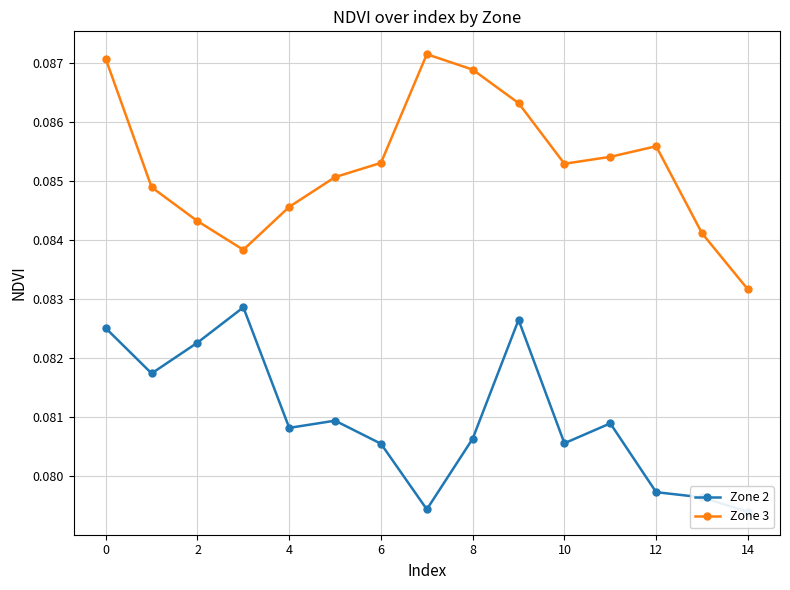

Rank the series by their average value, from highest to lowest.

Zone 3, Zone 2